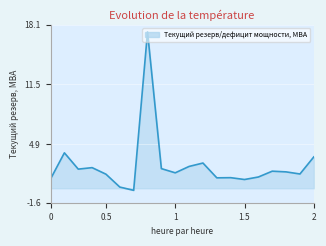

What is the average value?

2.5